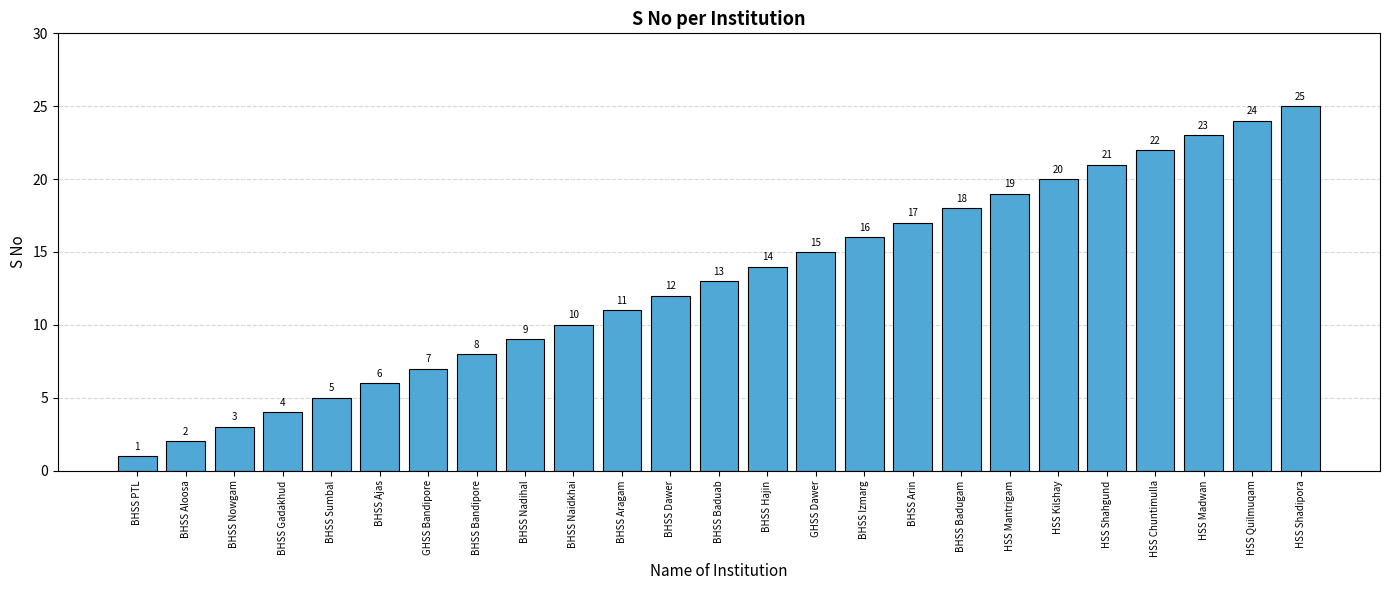

What is the maximum value shown in the chart?

25